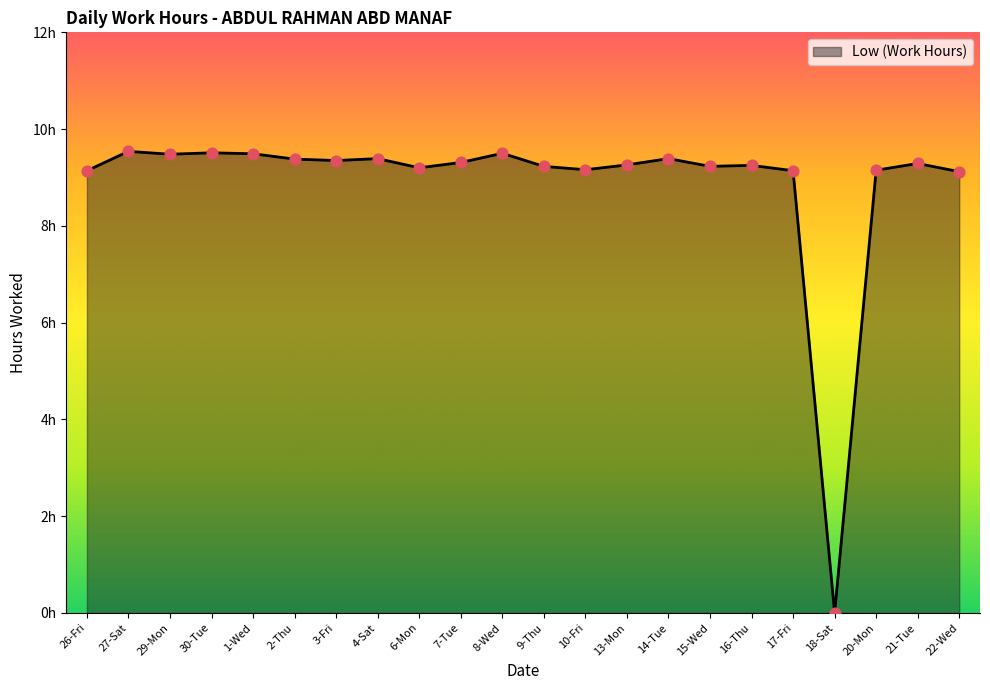

Between 21-Tue and 14-Tue, which is larger?

14-Tue